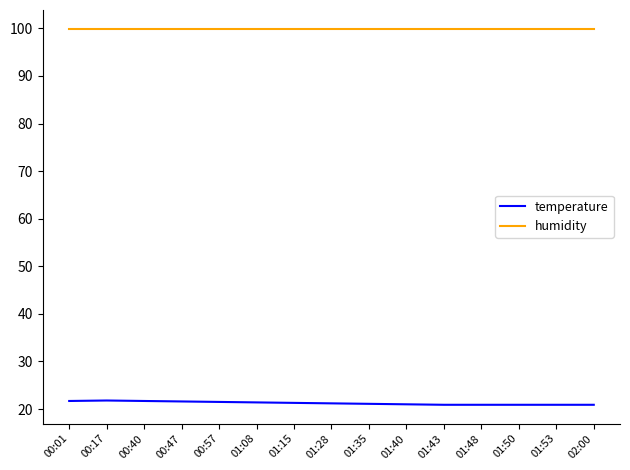

Is it true that temperature equals 6.5 at 00:17?

False